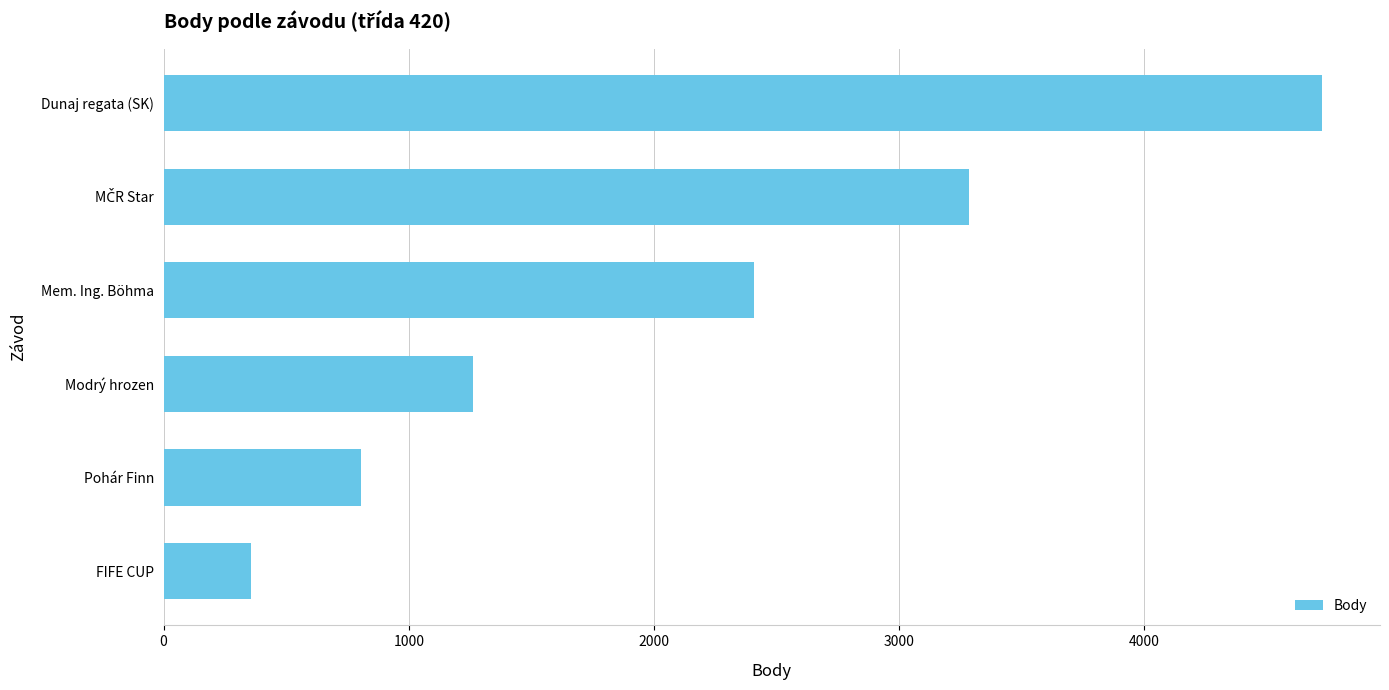

What is the smallest value displayed?

356